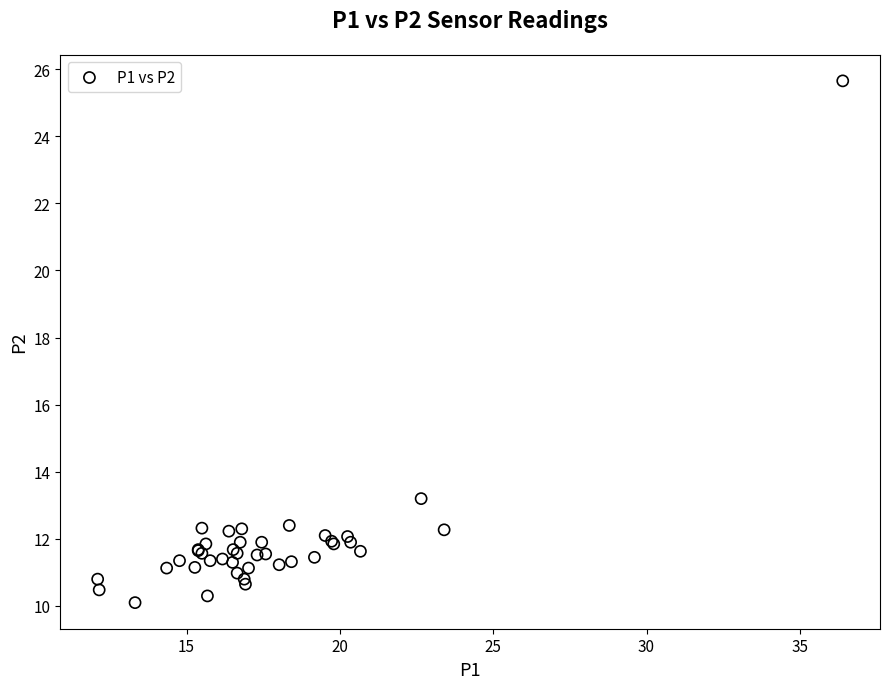

What Y value in the scatter plot is closest to 17?

13.2